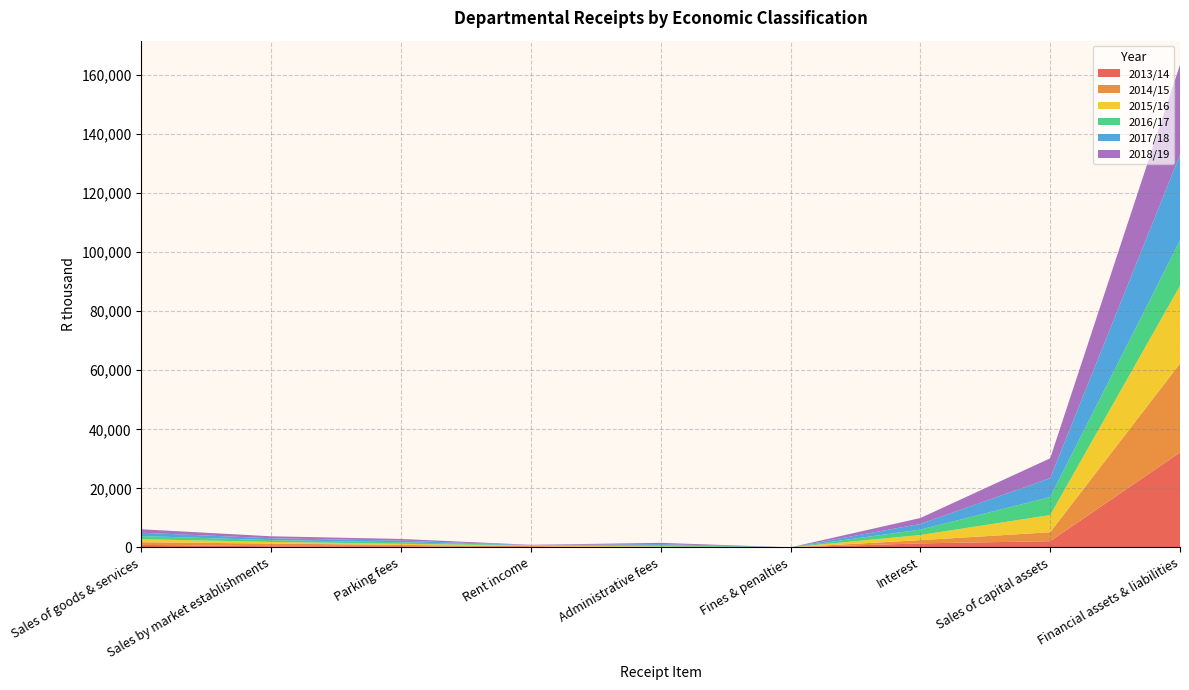

Reading right to left, what are all the values shown in this chart?

2013/14: Financial assets & liabilities=32153	Sales of capital assets=2125	Interest=1384	Fines & penalties=37	Administrative fees=0	Rent income=0	Parking fees=417	Sales by market establishments=417	Sales of goods & services=870
2014/15: Financial assets & liabilities=30114	Sales of capital assets=3033	Interest=1090	Fines & penalties=7	Administrative fees=0	Rent income=449	Parking fees=454	Sales by market establishments=903	Sales of goods & services=903
2015/16: Financial assets & liabilities=26324	Sales of capital assets=5807	Interest=1740	Fines & penalties=0	Administrative fees=360	Rent income=198	Parking fees=371	Sales by market establishments=569	Sales of goods & services=1013
2016/17: Financial assets & liabilities=15339	Sales of capital assets=6097	Interest=1827	Fines & penalties=0	Administrative fees=386	Rent income=80	Parking fees=521	Sales by market establishments=601	Sales of goods & services=1077
2017/18: Financial assets & liabilities=29022	Sales of capital assets=6402	Interest=1918	Fines & penalties=0	Administrative fees=397	Rent income=84	Parking fees=547	Sales by market establishments=631	Sales of goods & services=1122
2018/19: Financial assets & liabilities=30473	Sales of capital assets=6722	Interest=2014	Fines & penalties=0	Administrative fees=417	Rent income=88	Parking fees=575	Sales by market establishments=663	Sales of goods & services=1179